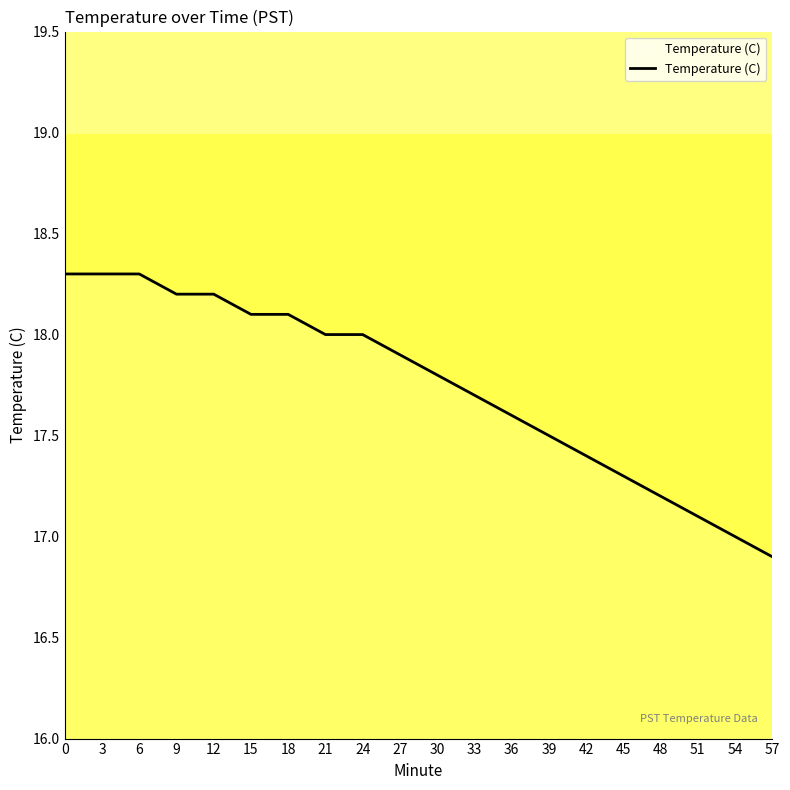

What is the greatest value displayed?

18.3